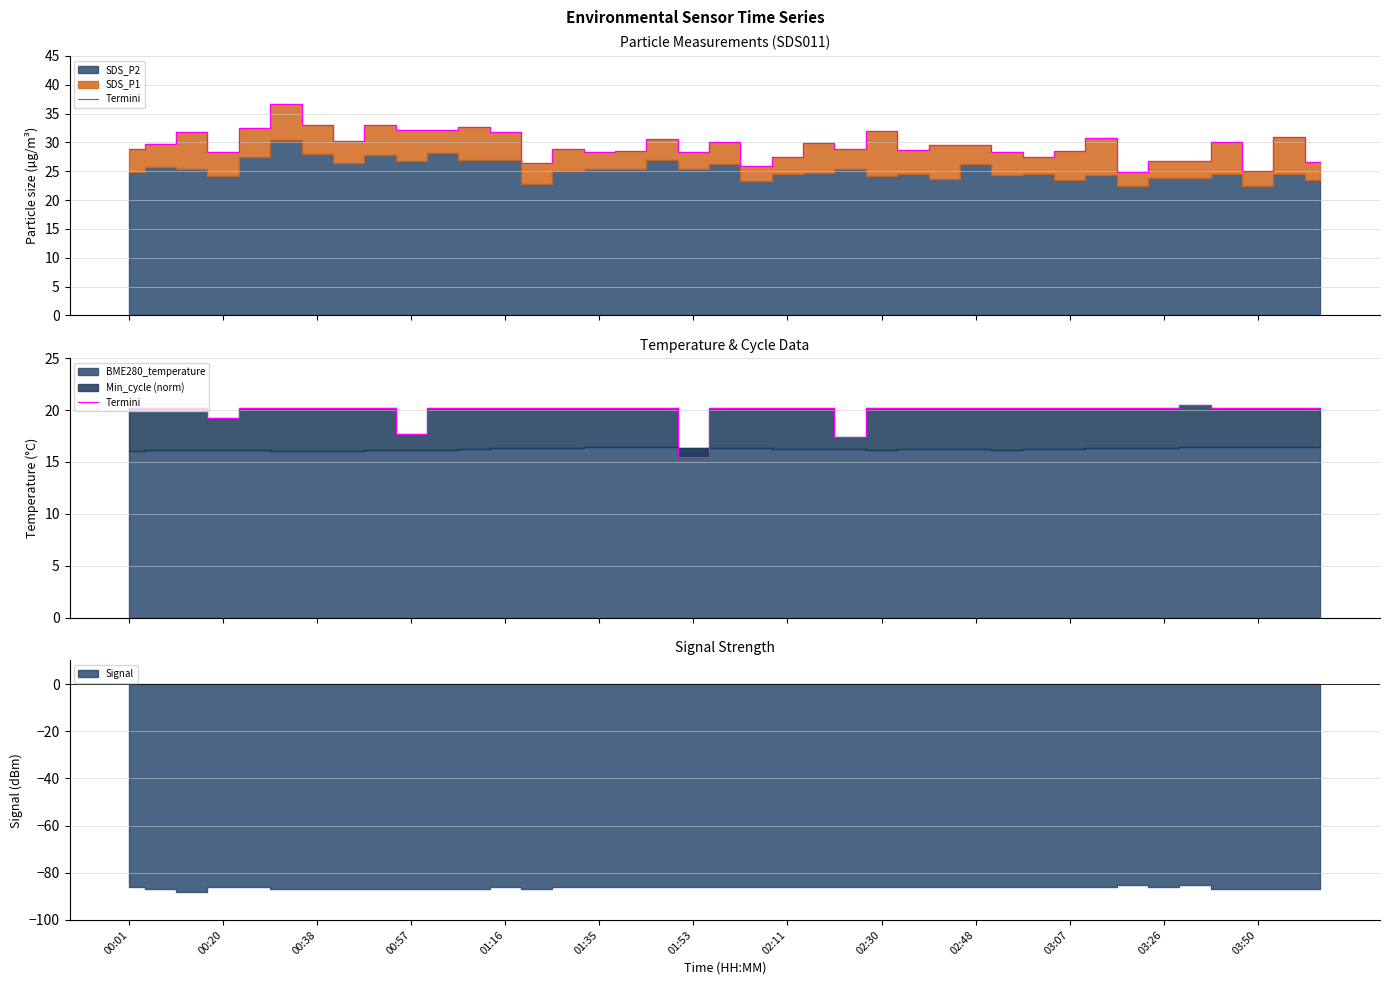

At which category does the data reach its first local valley?

00:20